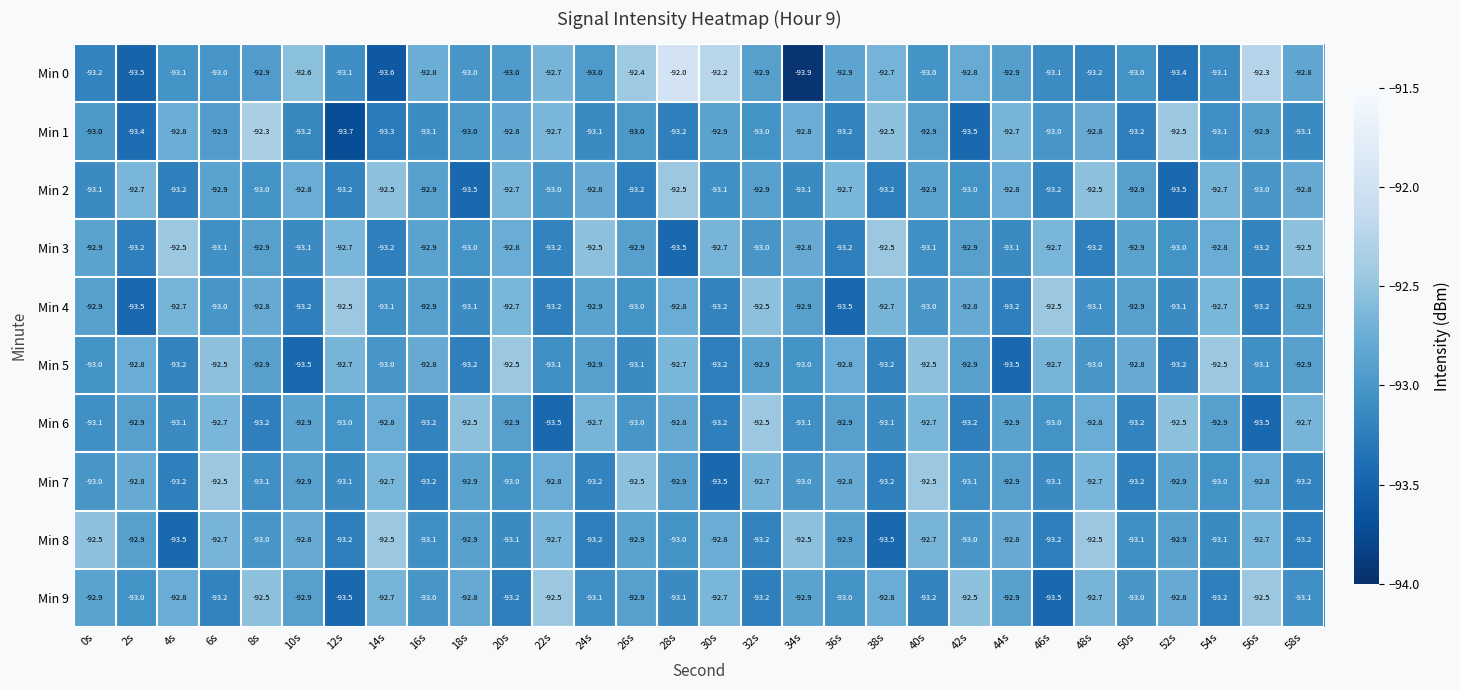

Which series has the largest total across all categories?

Min 3